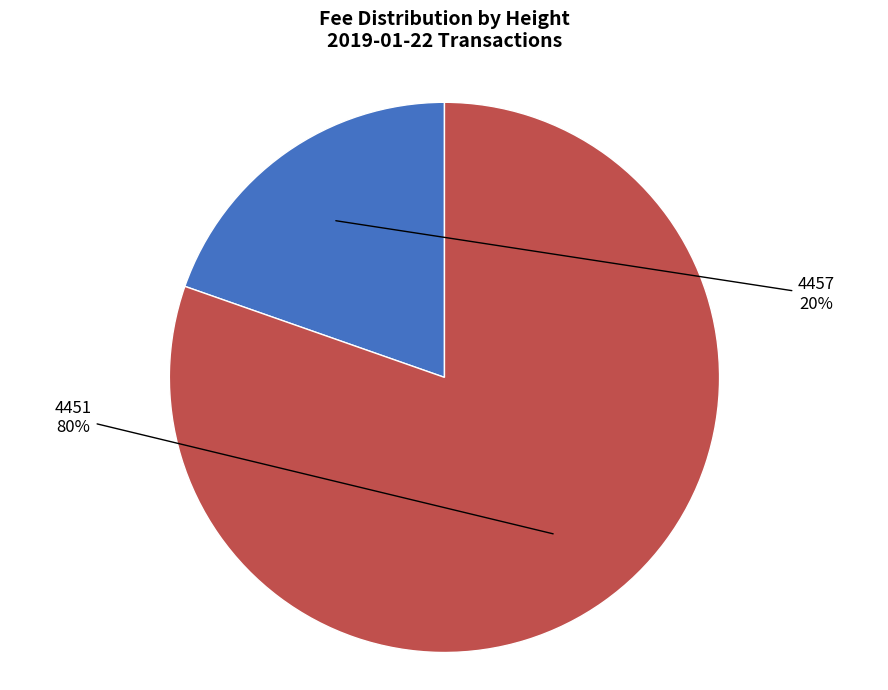

What is the largest slice in the pie chart?

4451